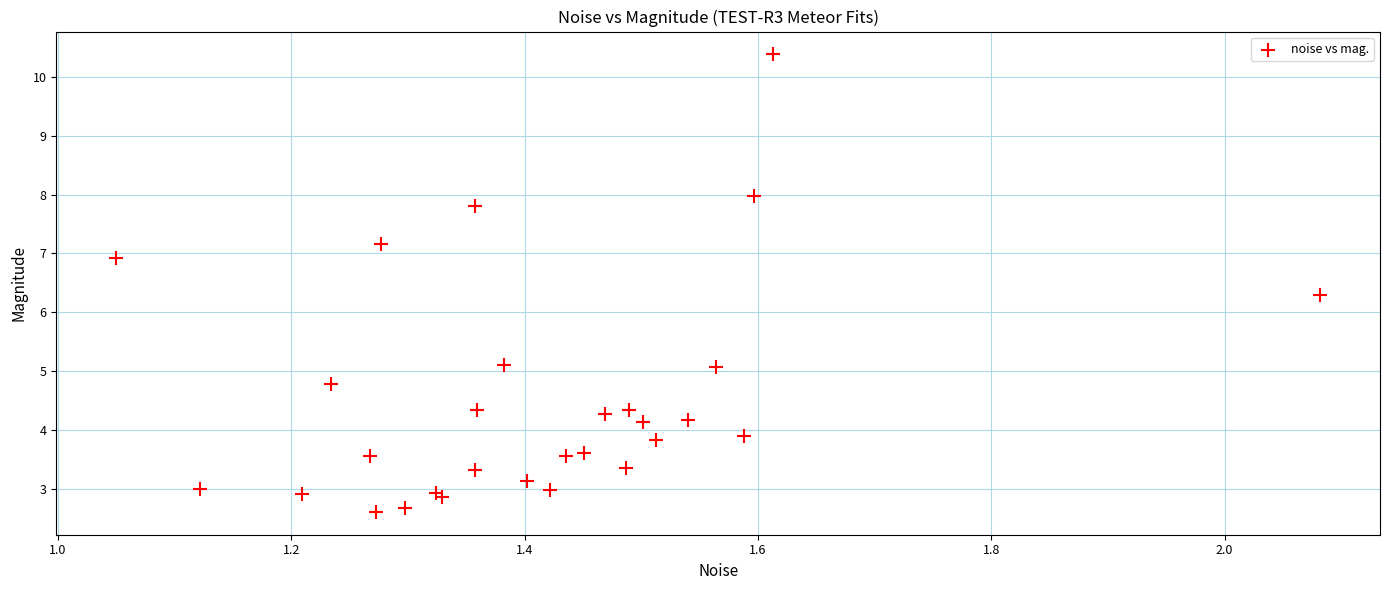

What Y value in the scatter plot is closest to 6?

6.3